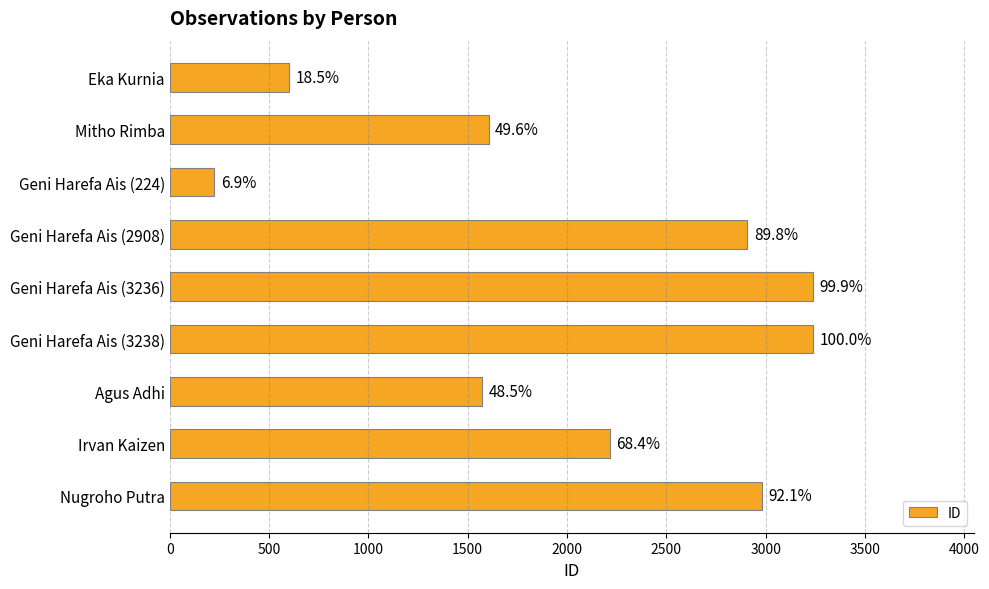

Are the bars horizontal?

Yes